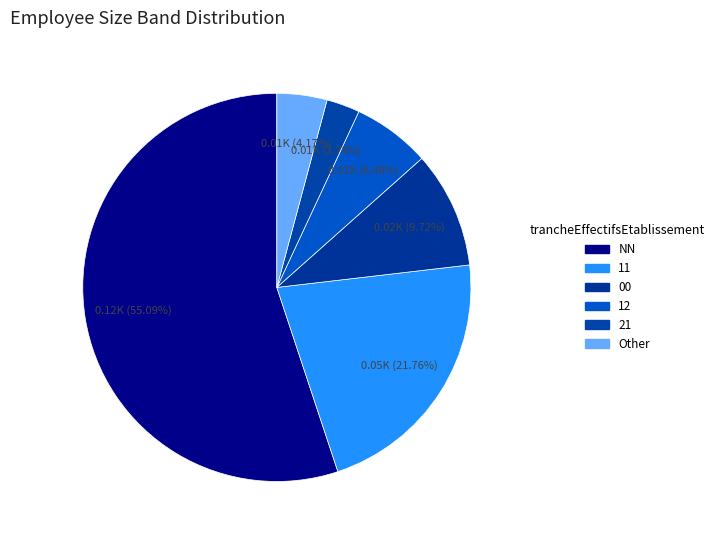

Is there a majority slice in this chart?

Yes